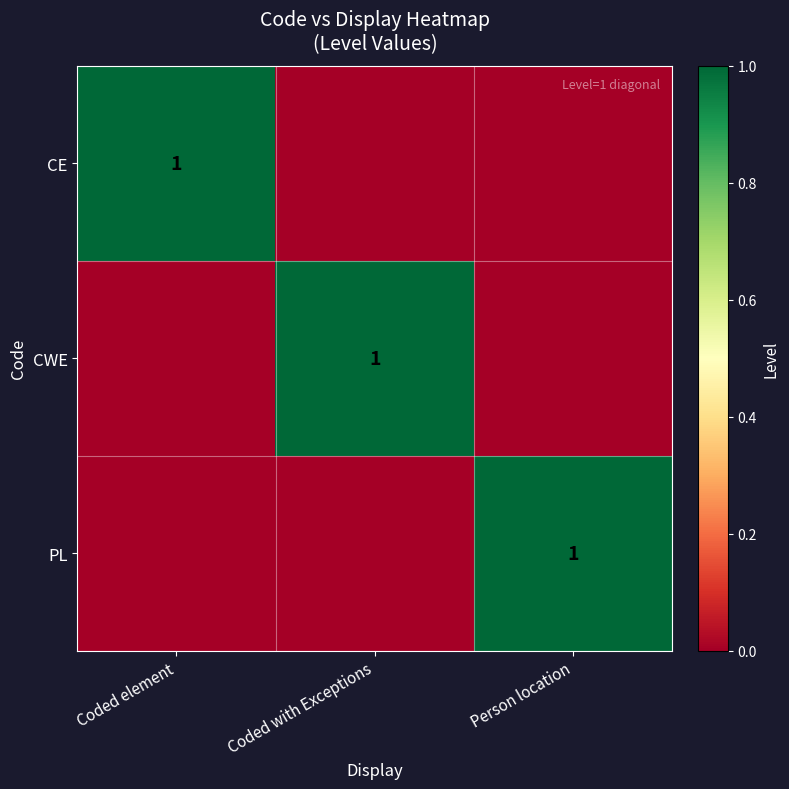

Rank the series at Coded element from lowest to highest value.

CWE, PL, CE